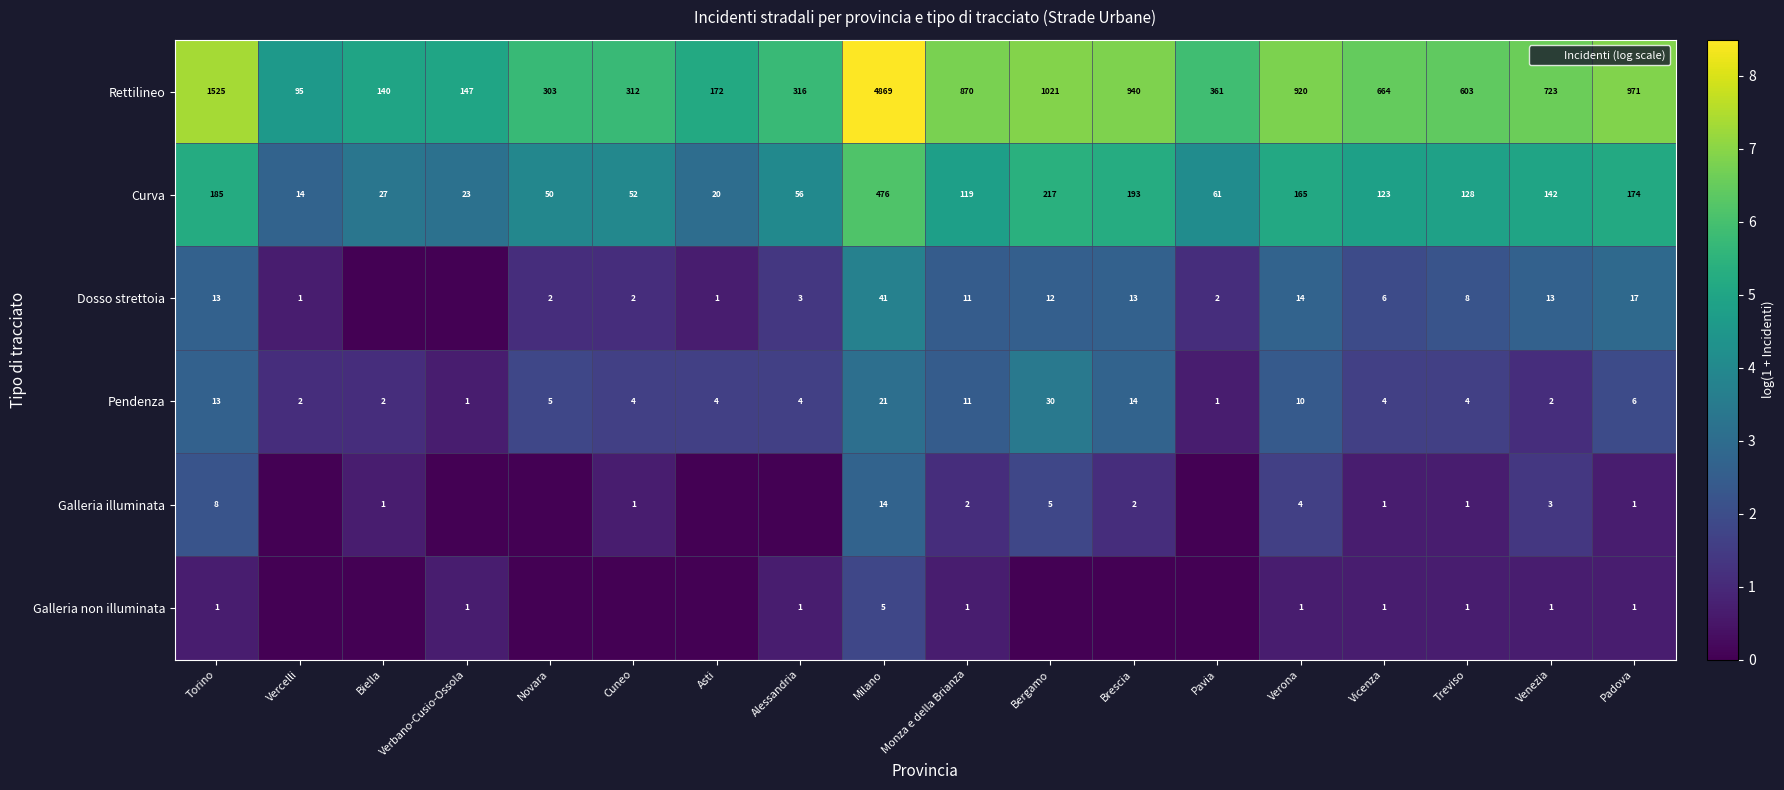

What is the maximum value shown in the chart?

8.5